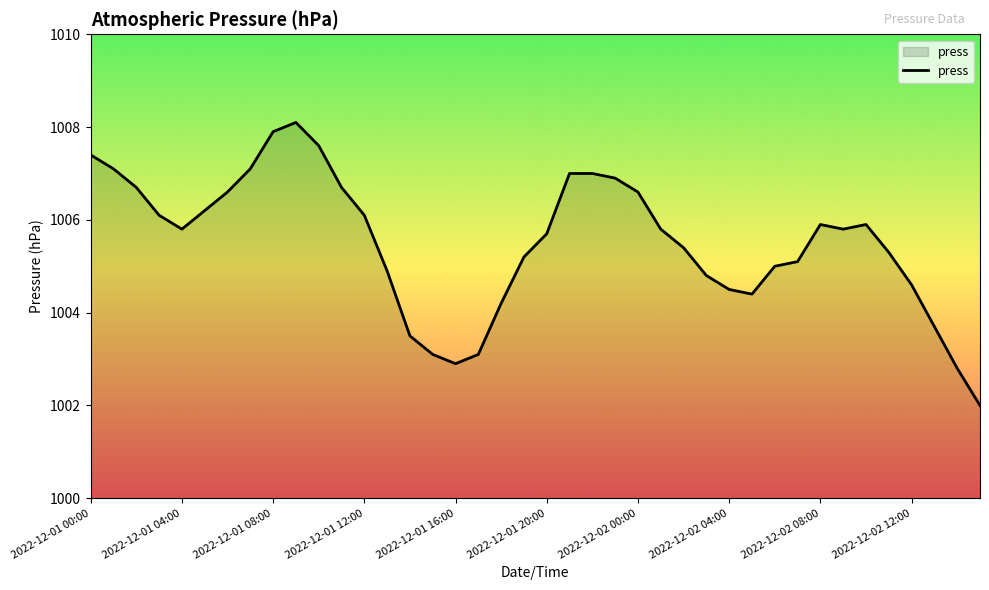

What is the minimum value shown in the chart?

1002.0